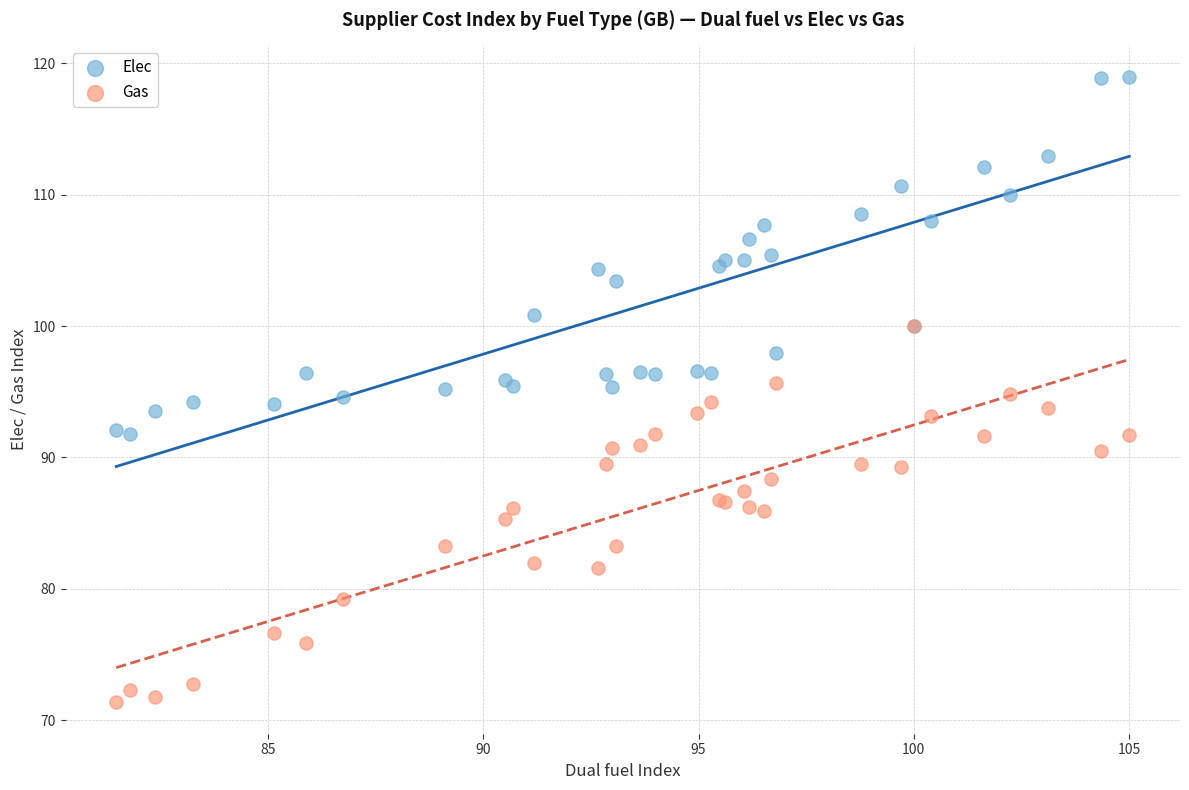

Which series reaches the minimum Y coordinate?

Gas